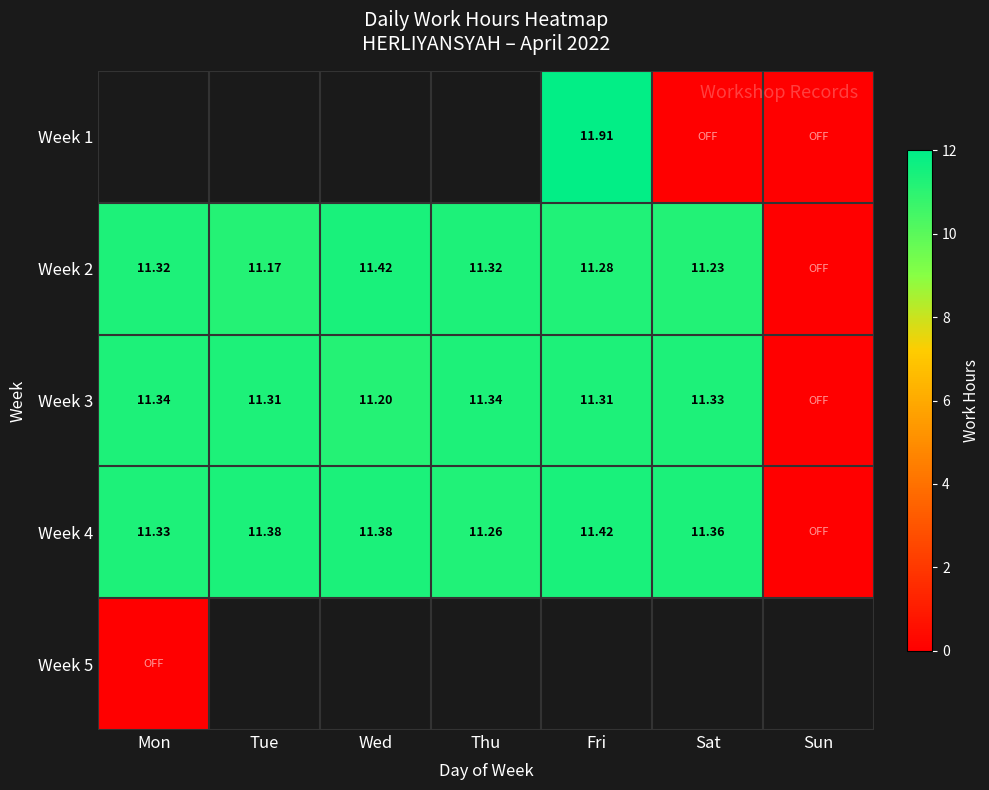

Rank the categories by Week 2 value from highest to lowest.

Wed, Mon, Thu, Fri, Sat, Tue, Sun